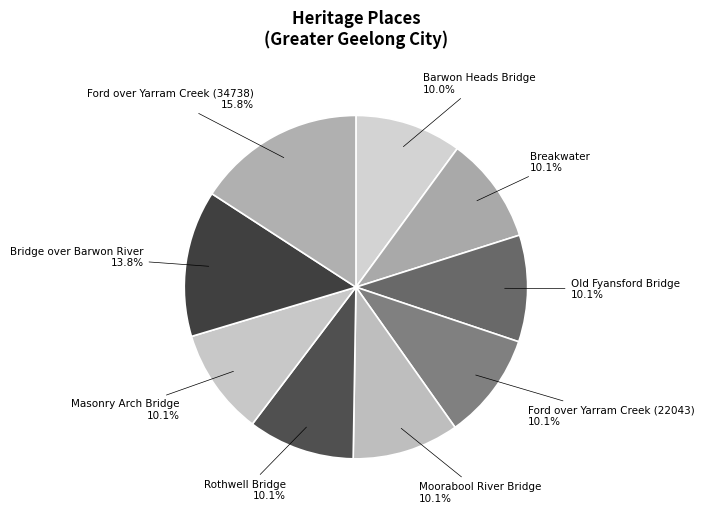

How many slices are in this pie chart?

9